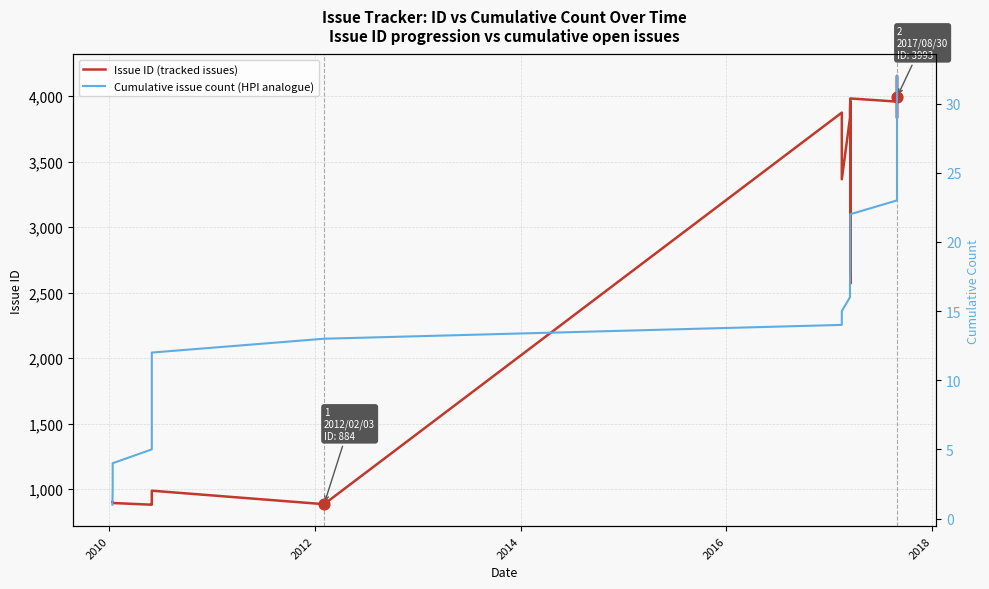

Which series reaches the minimum Y coordinate?

Cumulative issue count (HPI analogue)